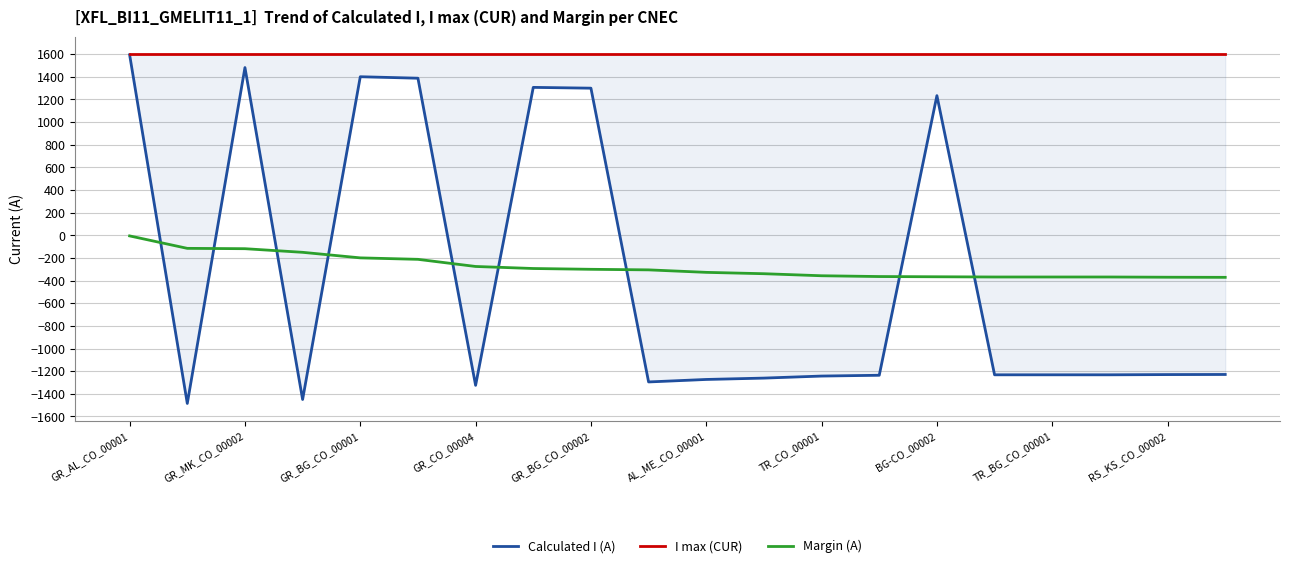

Which series has the largest total across all categories?

I max (CUR)